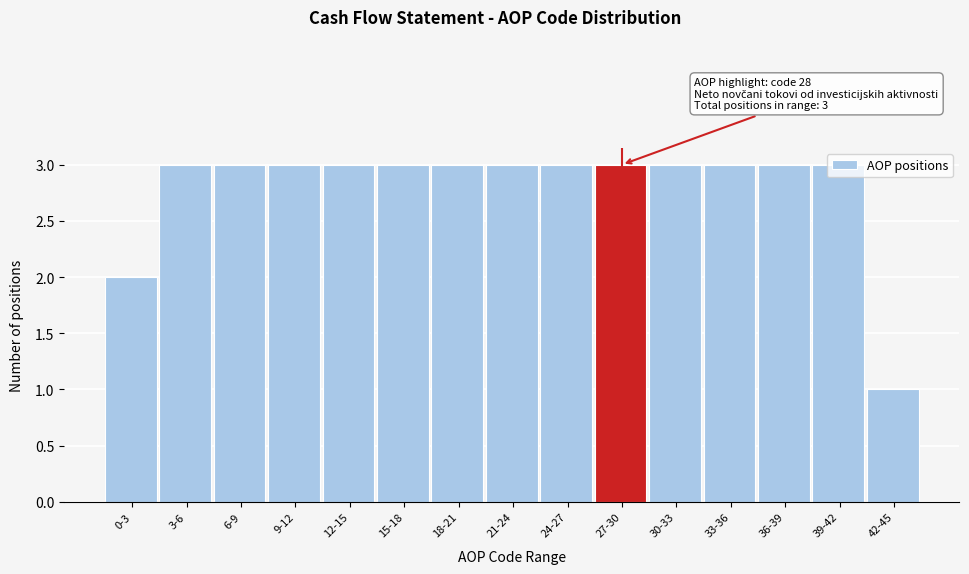

What is the change in value from 0-3 to 15-18?

+1